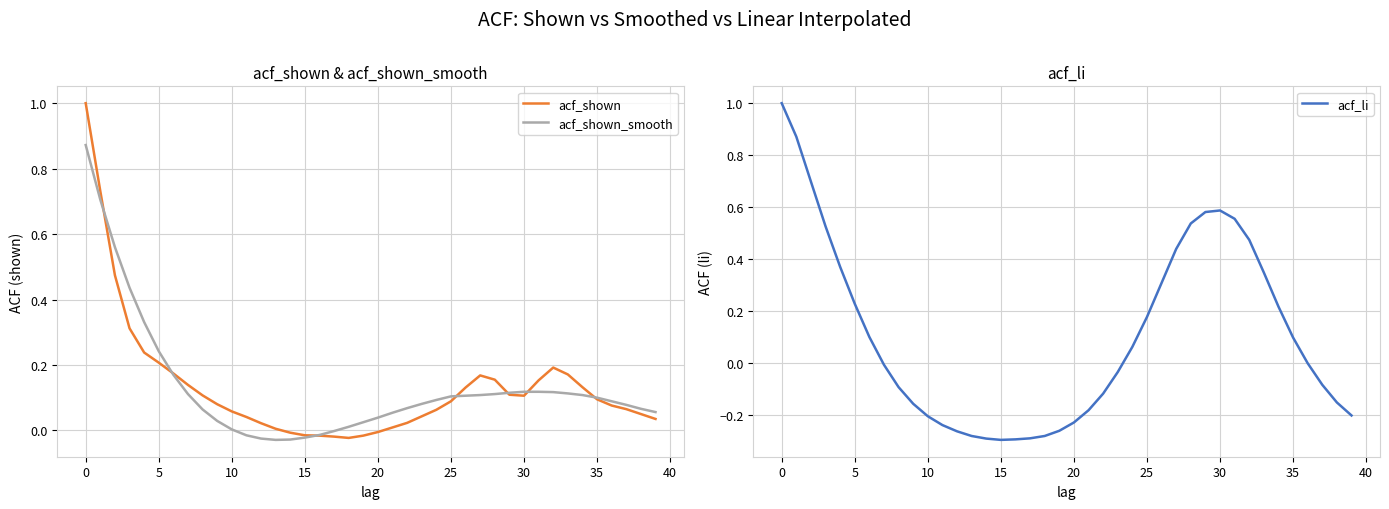

Reading right to left, what are all the values shown in this chart?

acf_shown: 0.0	0.1	0.1	0.1	0.1	0.1	0.2	0.2	0.2	0.1	0.1	0.2	0.2	0.1	0.1	0.1	0.0	0.0	0.0	-0.0	-0.0	-0.0	-0.0	-0.0	-0.0	-0.0	0.0	0.0	0.0	0.1	0.1	0.1	0.1	0.2	0.2	0.2	0.3	0.5	0.7	1.0
acf_shown_smooth: 0.1	0.1	0.1	0.1	0.1	0.1	0.1	0.1	0.1	0.1	0.1	0.1	0.1	0.1	0.1	0.1	0.1	0.1	0.1	0.0	0.0	0.0	-0.0	-0.0	-0.0	-0.0	-0.0	-0.0	-0.0	0.0	0.0	0.1	0.1	0.2	0.2	0.3	0.4	0.6	0.7	0.9
acf_li: -0.2	-0.2	-0.1	-0.0	0.1	0.2	0.3	0.5	0.6	0.6	0.6	0.5	0.4	0.3	0.2	0.1	-0.0	-0.1	-0.2	-0.2	-0.3	-0.3	-0.3	-0.3	-0.3	-0.3	-0.3	-0.3	-0.2	-0.2	-0.2	-0.1	-0.0	0.1	0.2	0.4	0.5	0.7	0.9	1.0